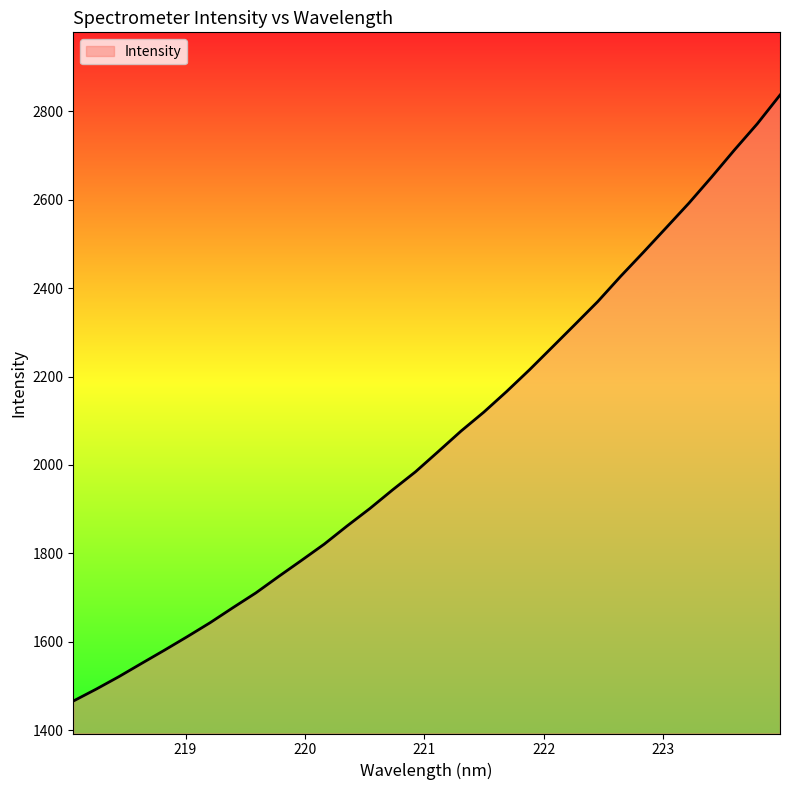

What is the maximum value shown in the chart?

2836.3